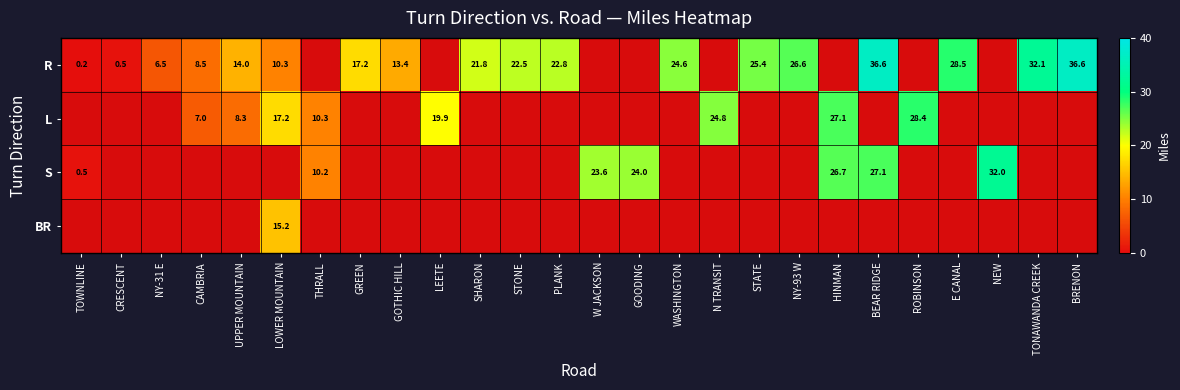

Which category has the highest value across all series?

BEAR RIDGE